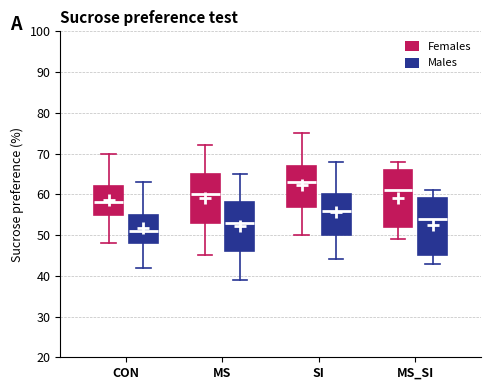

Where is the lower edge of the box for CON (Males) on the y-axis? The values are not printed on the chart, so give them approximately, as read against the axis.

48